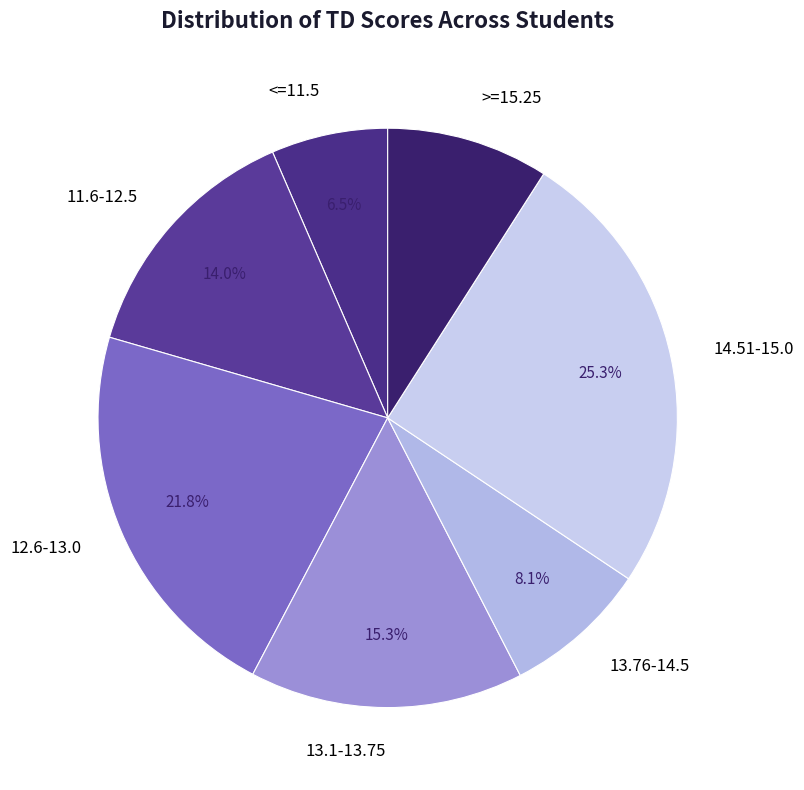

Count the number of slices in the pie.

7